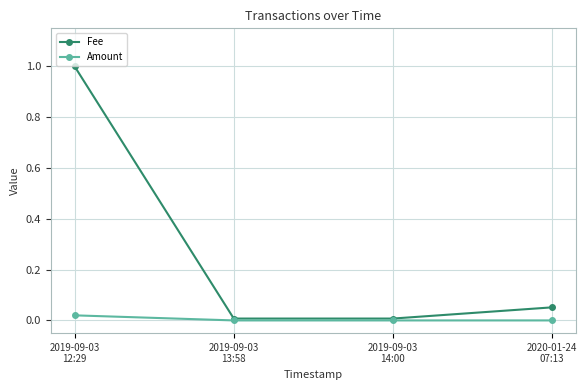

At which category is the sum across all series the highest?

2019-09-03
12:29